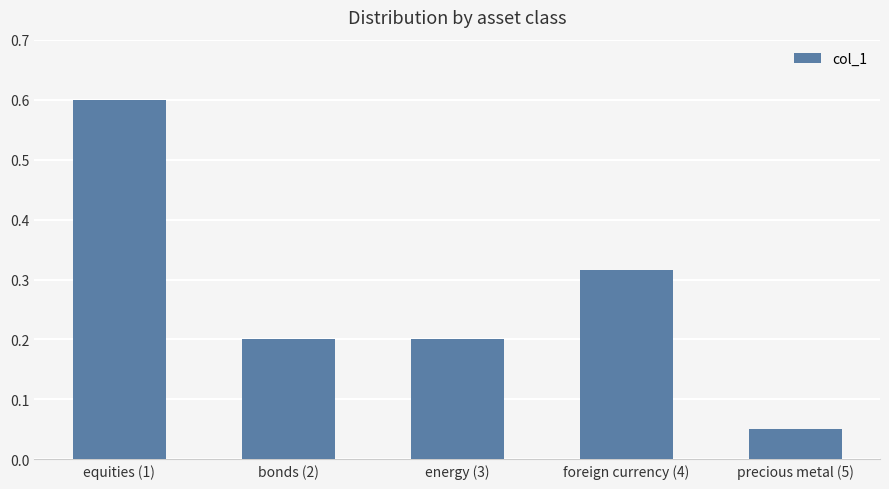

At which label is the value closest to 0?

precious metal (5)